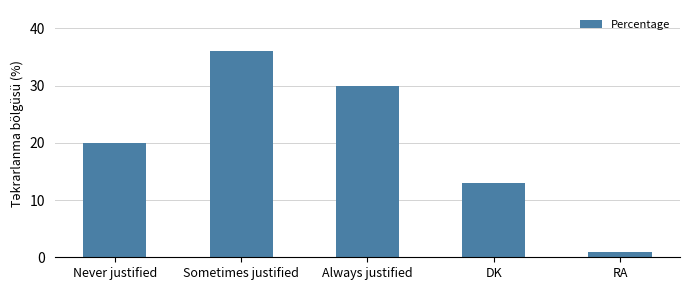

How many categories are shown in the chart?

5